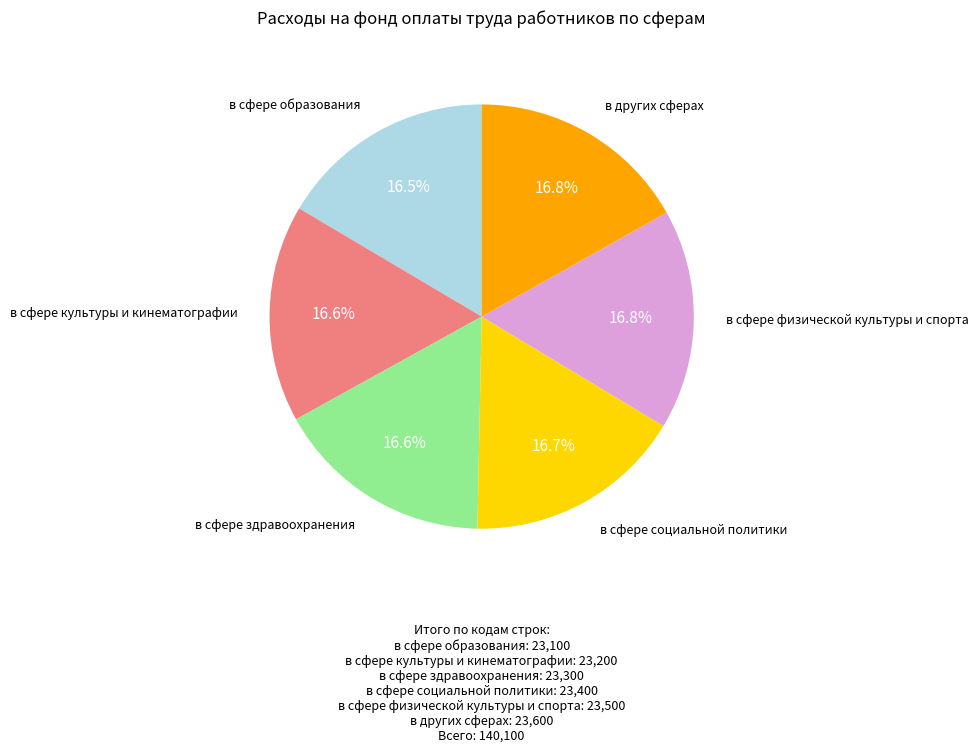

What is the ratio of the value at в сфере физической культуры и спорта to the value at в сфере образования?

1.0